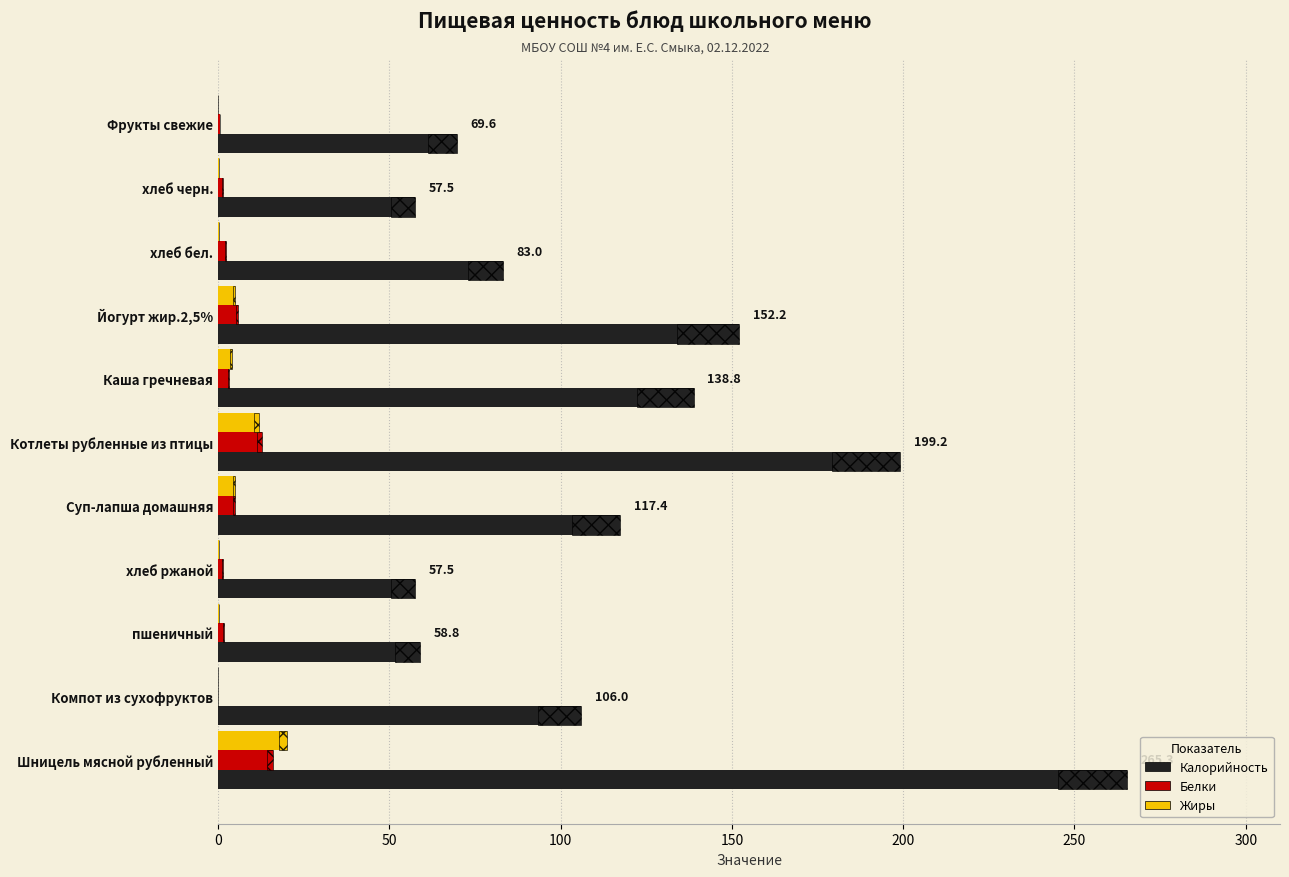

Which series changed the most between Шницель мясной рубленный and Суп-лапша домашняя?

Калорийность